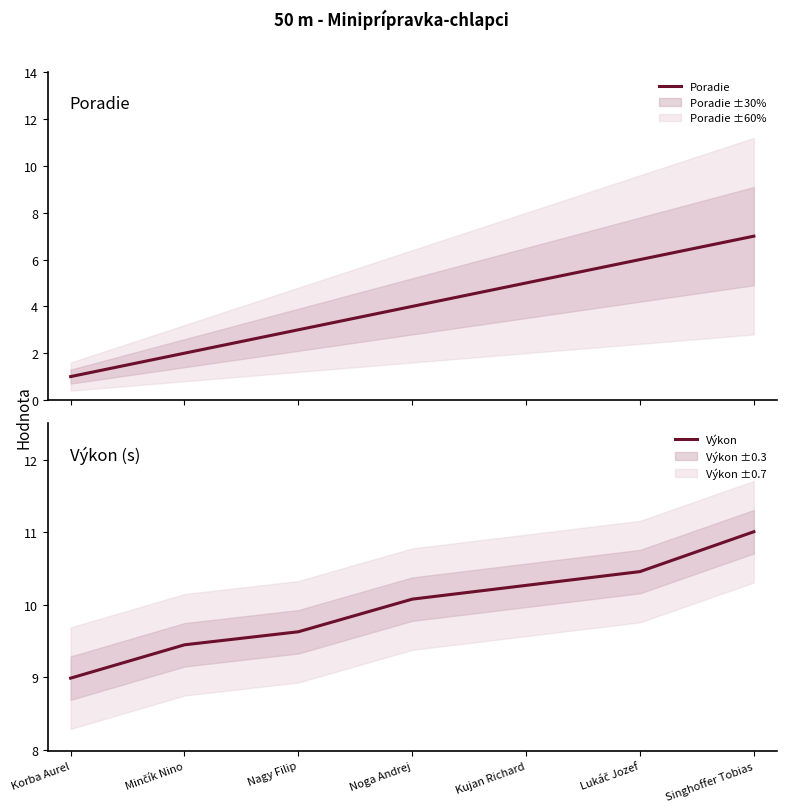

Which series changed the most between Noga Andrej and Kujan Richard?

Poradie